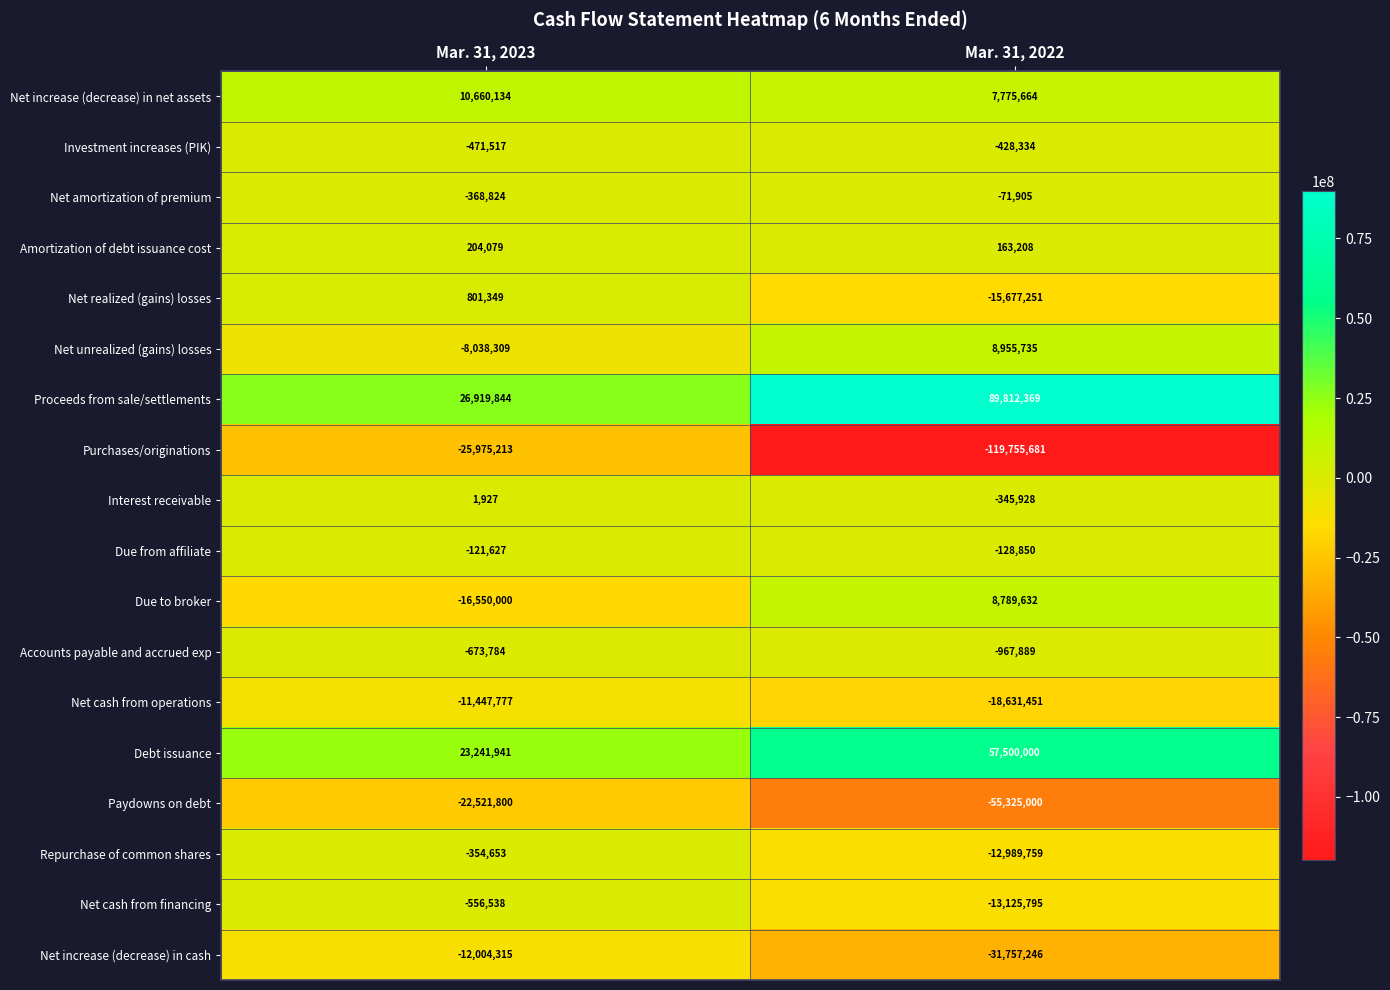

At Mar. 31, 2022, list the series in order from largest to smallest.

Proceeds from sale/settlements, Debt issuance, Net unrealized (gains) losses, Due to broker, Net increase (decrease) in net assets, Amortization of debt issuance cost, Net amortization of premium, Due from affiliate, Interest receivable, Investment increases (PIK), Accounts payable and accrued exp, Repurchase of common shares, Net cash from financing, Net realized (gains) losses, Net cash from operations, Net increase (decrease) in cash, Paydowns on debt, Purchases/originations